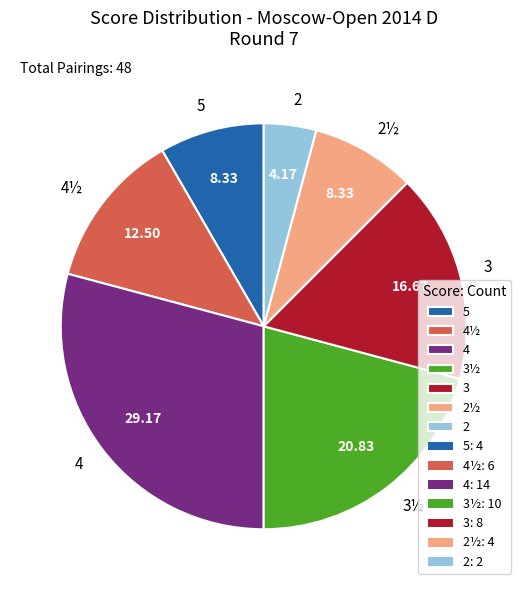

Between 4½ and 2, which is larger?

4½